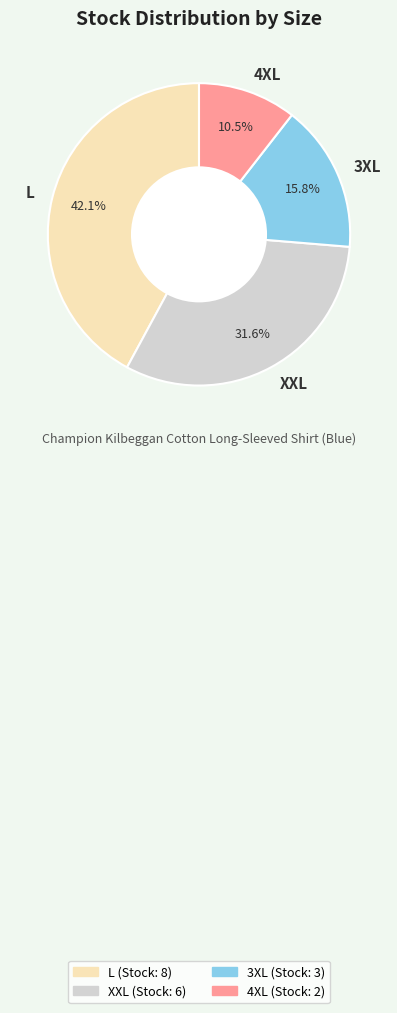

Is there a majority slice in this chart?

No